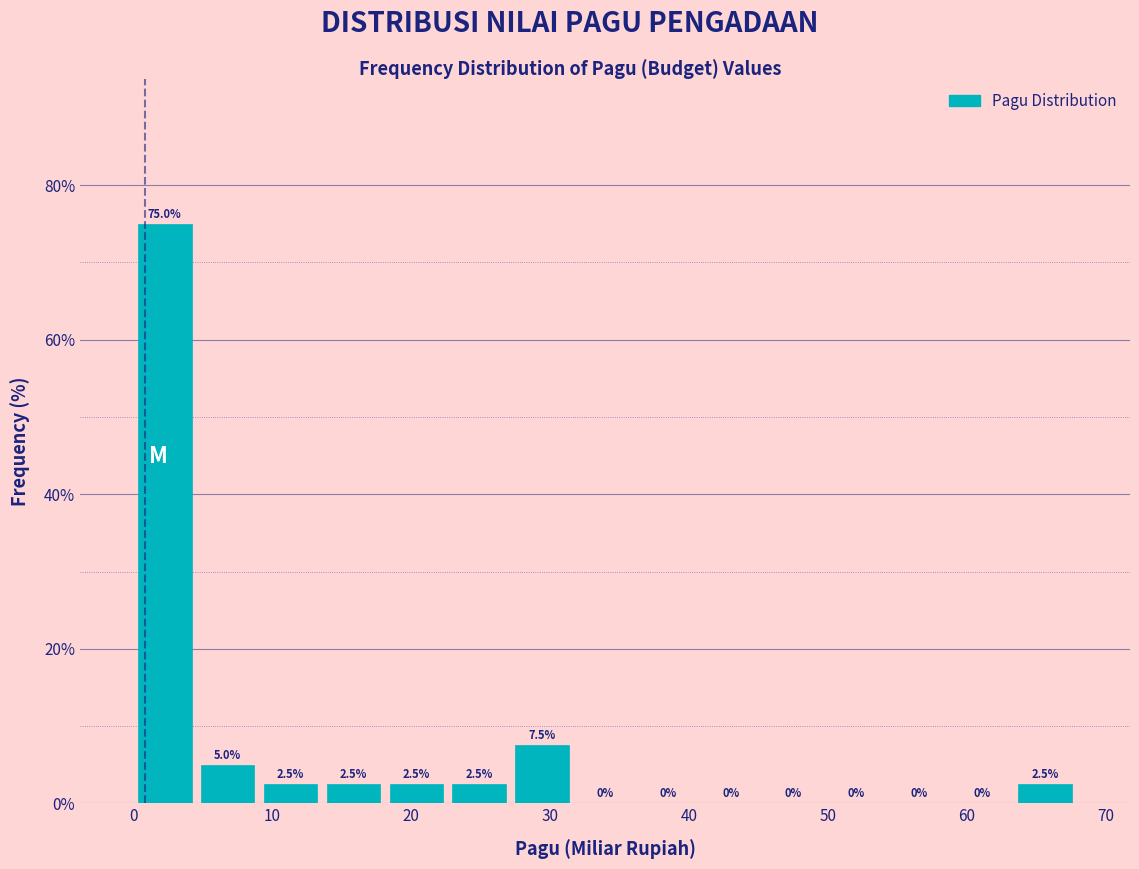

Over which range of the x-axis is the bar tallest?

0 to 5